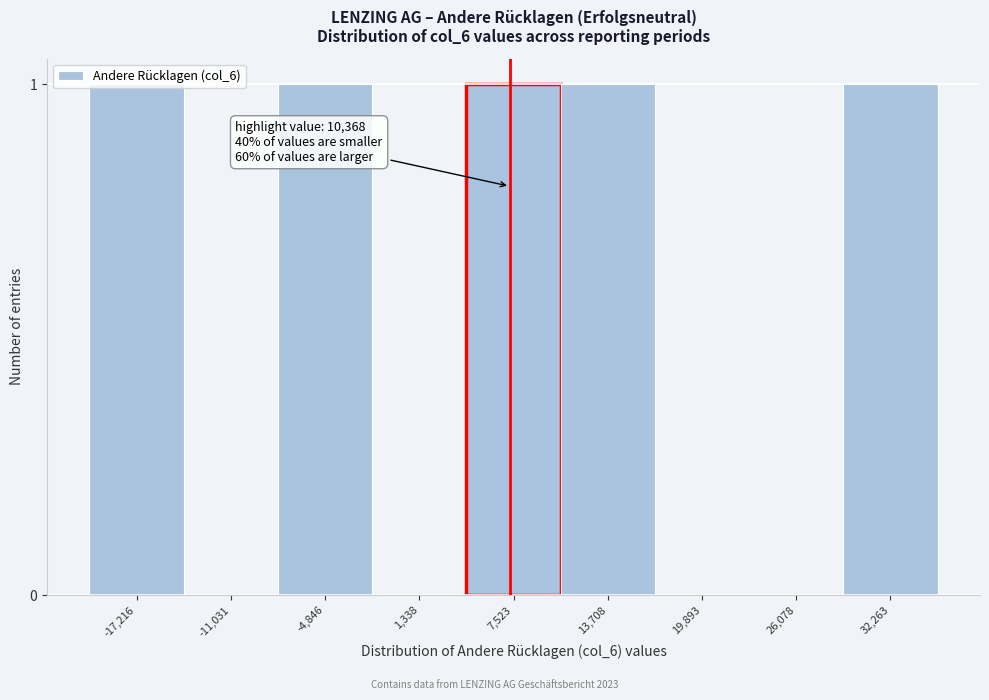

Is it true that the value at 1,338 is 0?

True